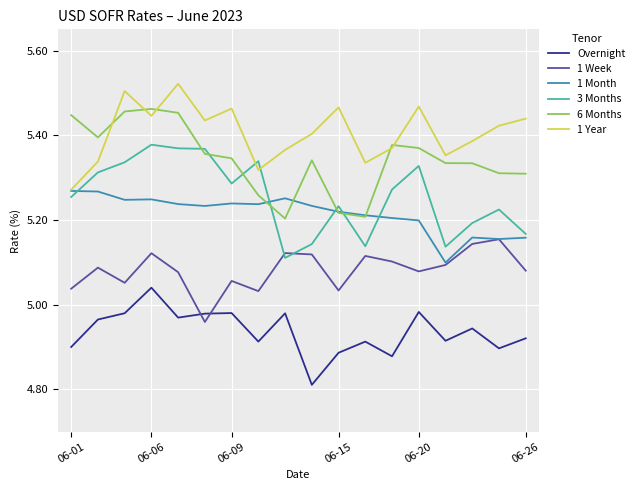

How many times do 1 Week and Overnight cross each other?

2